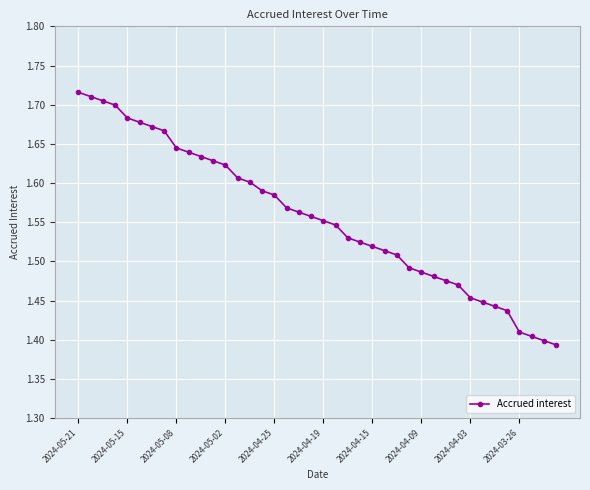

What is the difference between the maximum and second lowest values?

0.3